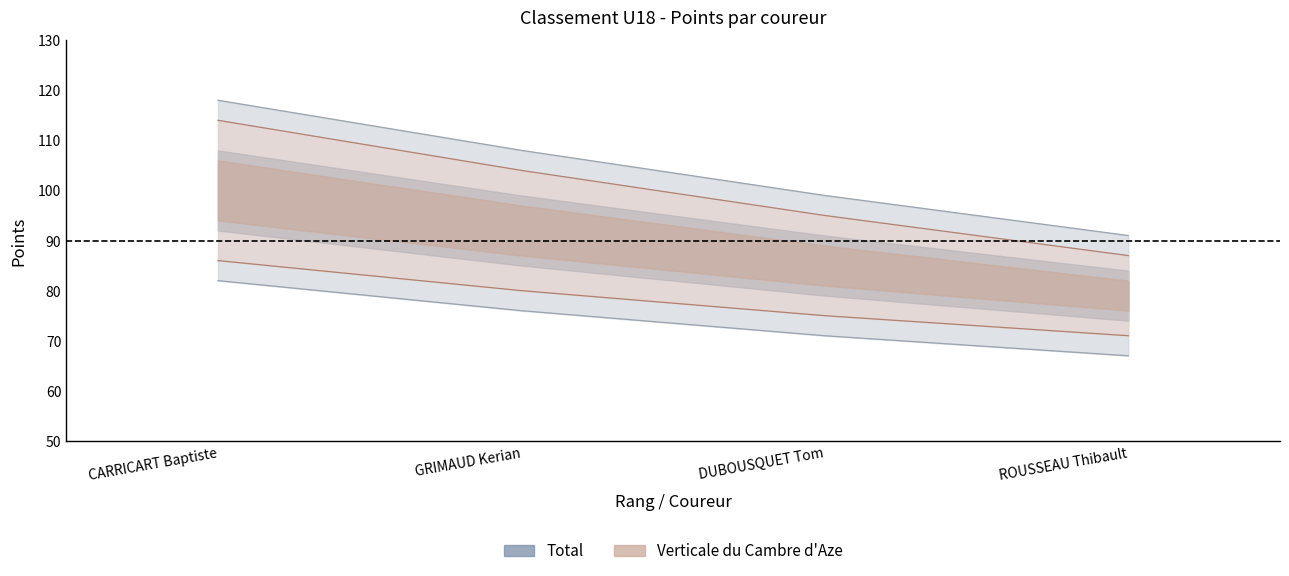

Which series has the widest spread of values?

Total